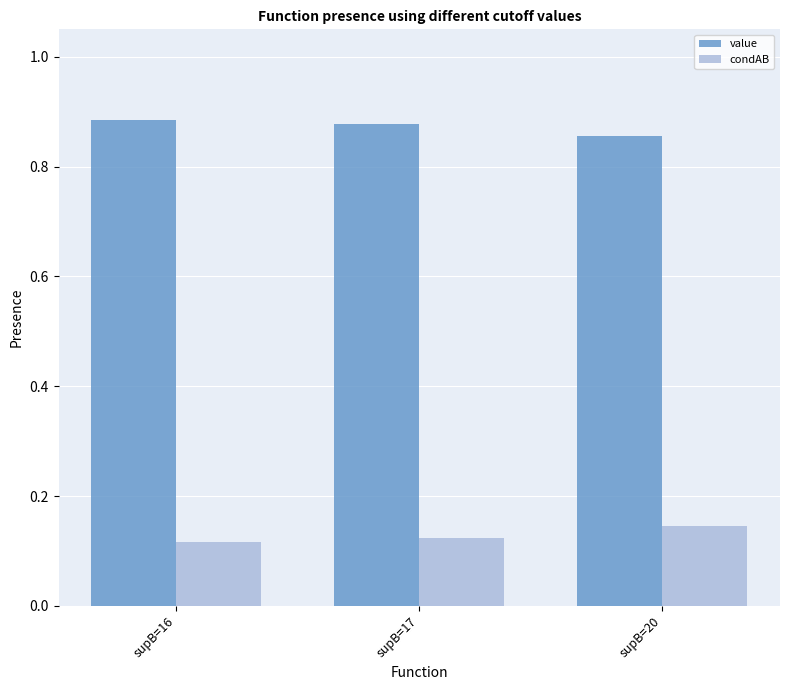

At how many categories does at least one series exceed 0?

3